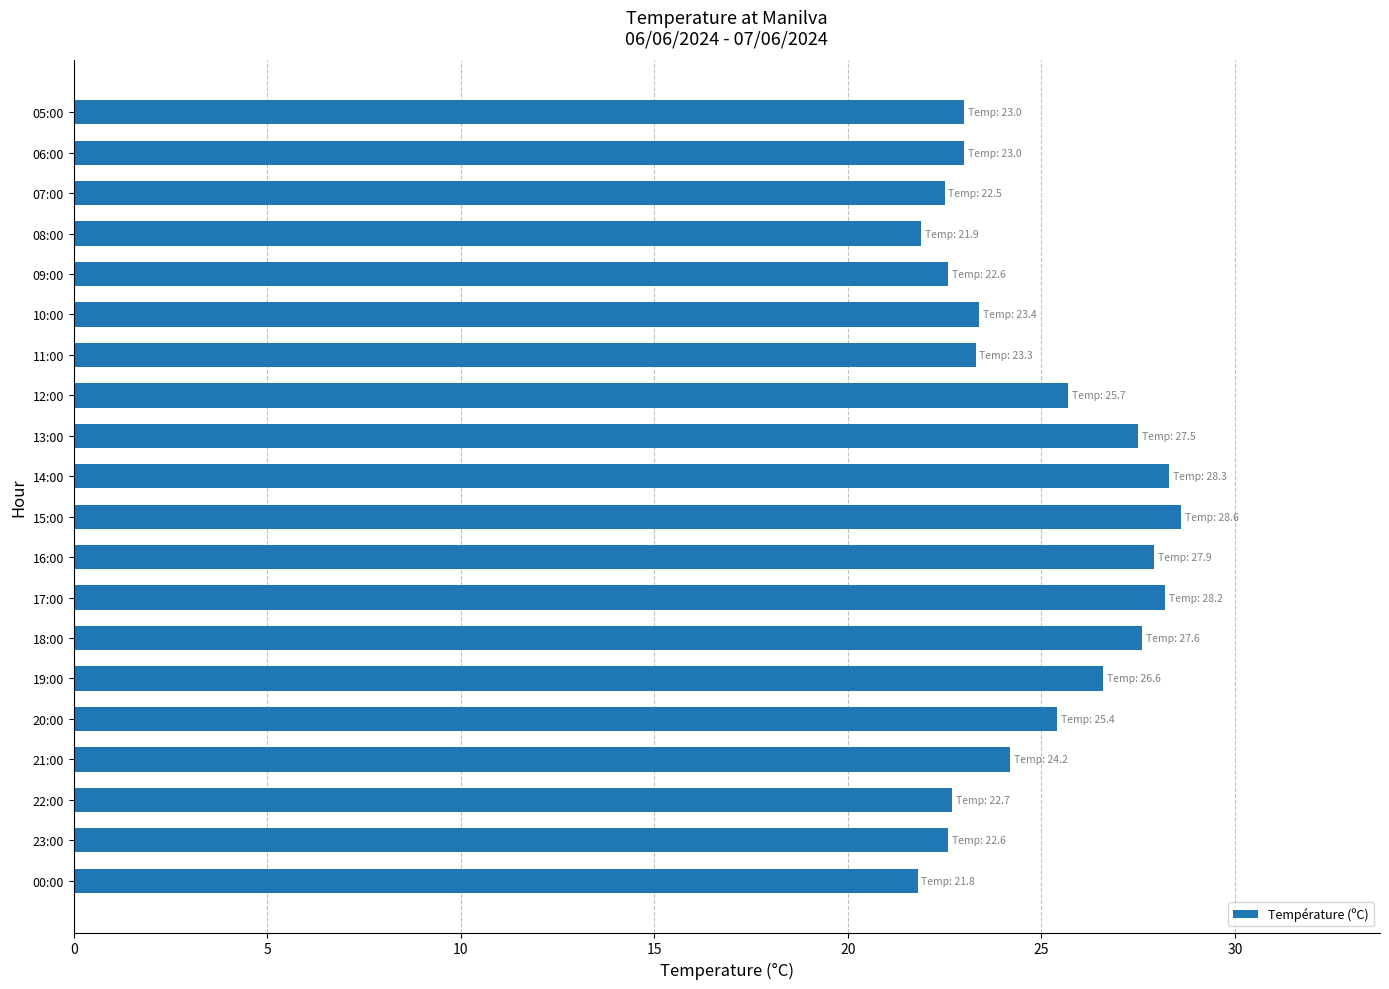

What is the difference between the maximum and minimum values?

6.8